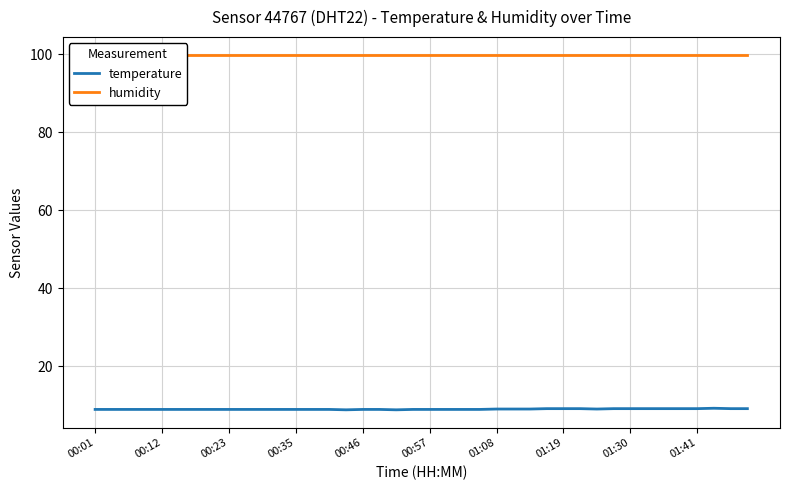

Is the value of humidity at 38 greater than the value of temperature at 39?

Yes